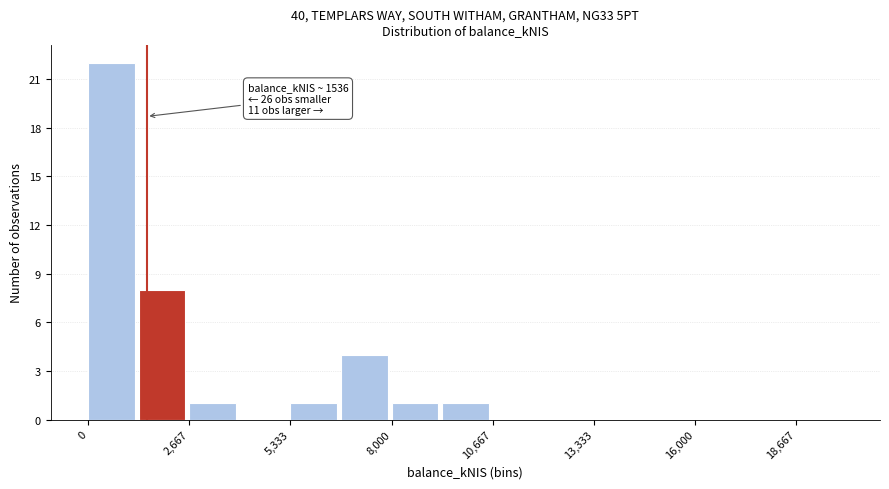

Read against the x-axis, roughly where is the centre of the tallest bar?

500